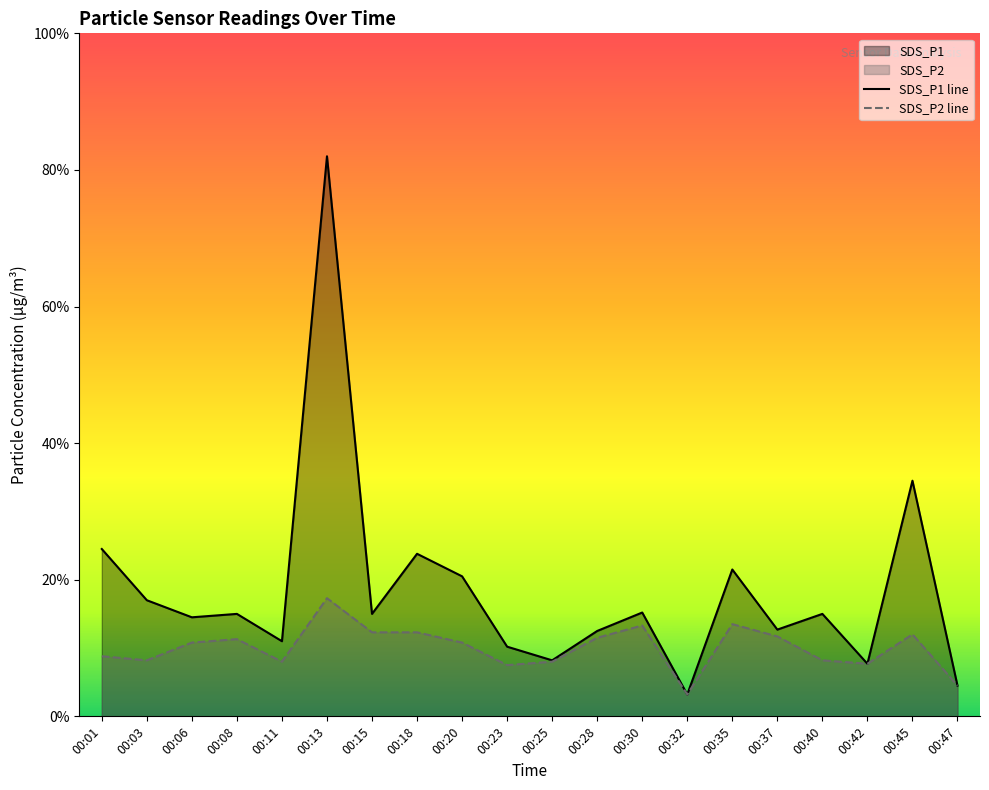

Which category has the lowest value in the SDS_P1 series?

00:32